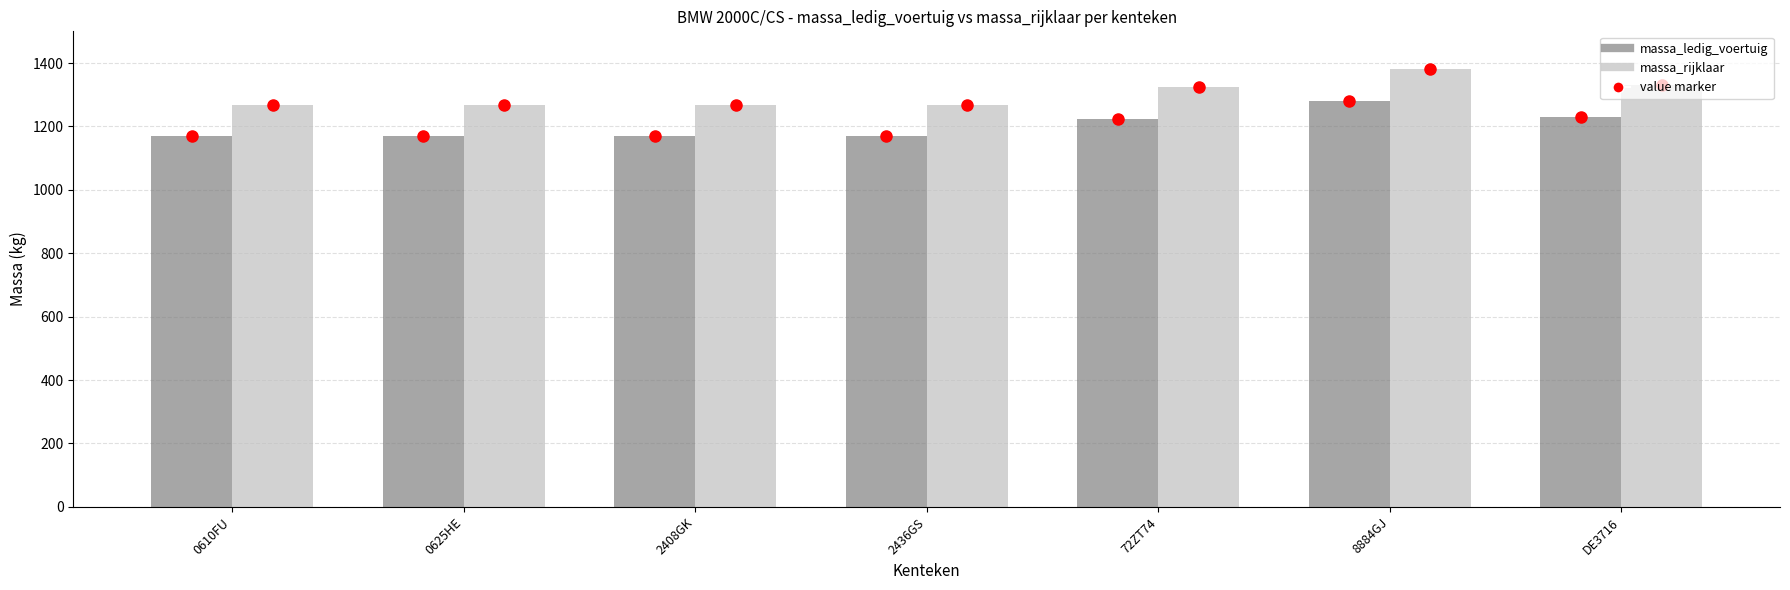

Does the chart contain any negative values?

No